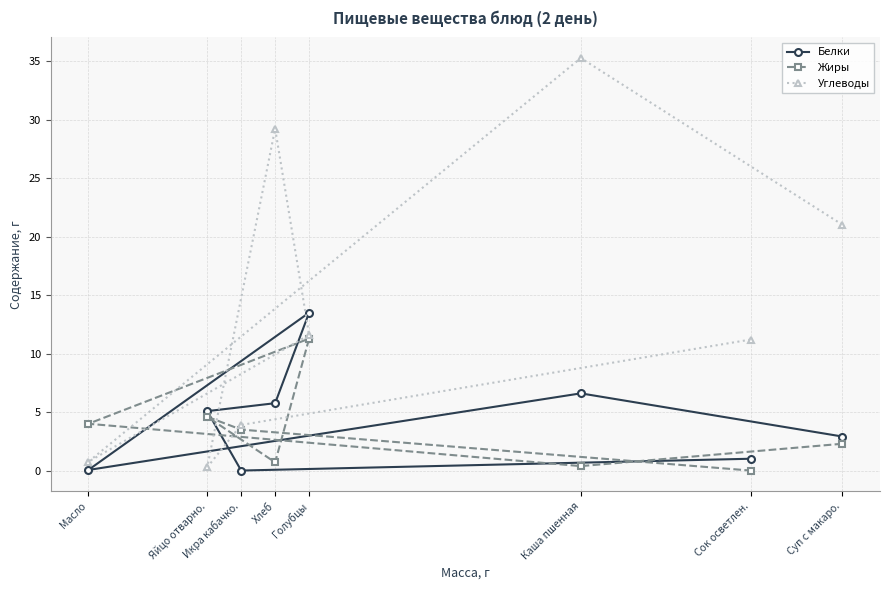

What is the sum of all Жиры values?

26.8